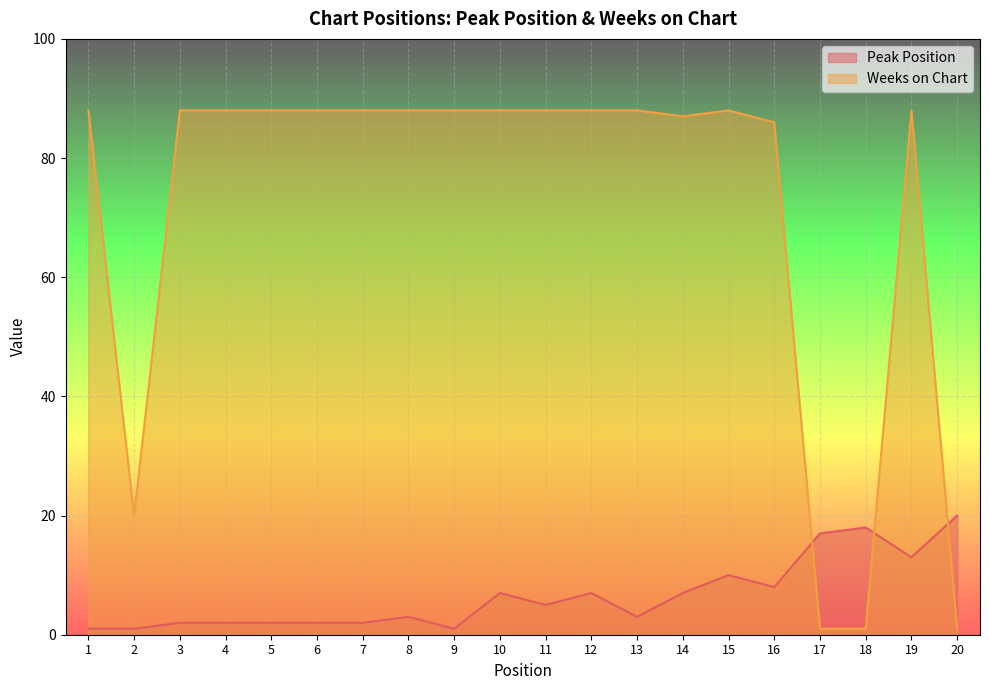

After their last crossing, which series has the higher values: Weeks on Chart or Peak Position?

Peak Position